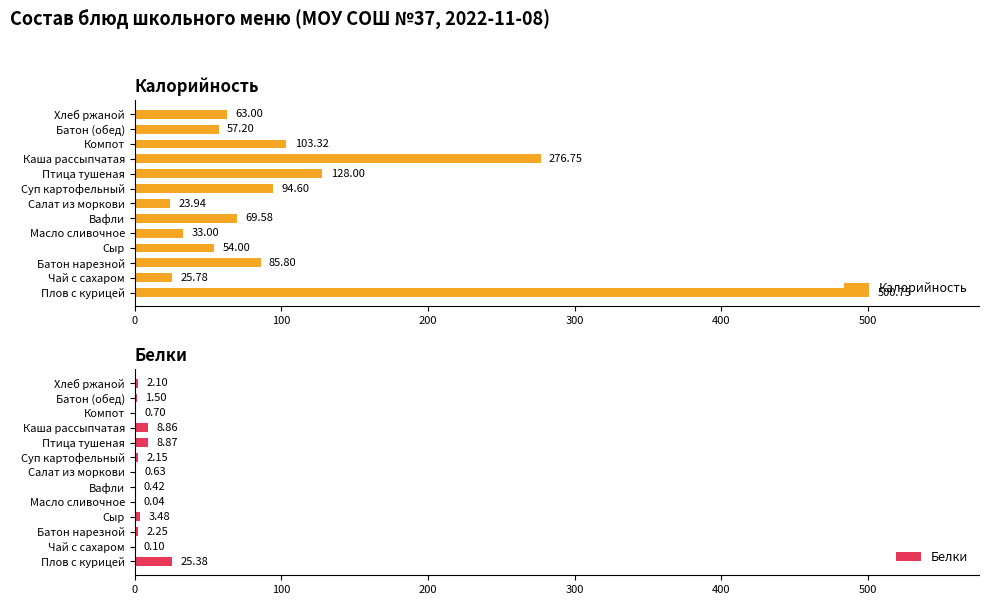

The Калорийность series shows 140.6 at Батон нарезной. True or false?

False